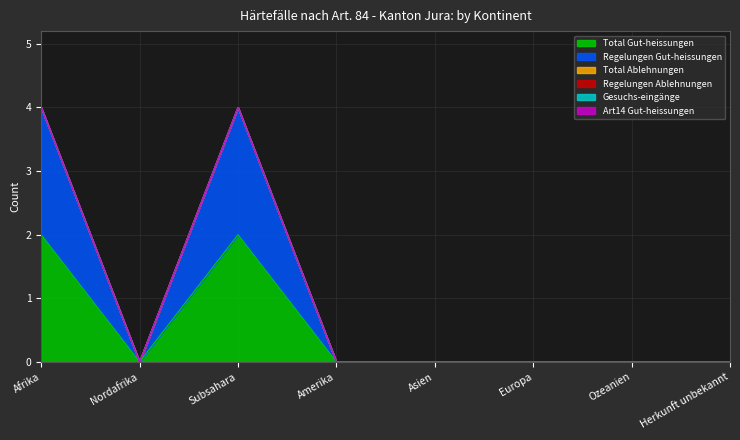

Does the chart display data point markers on the line(s)?

No